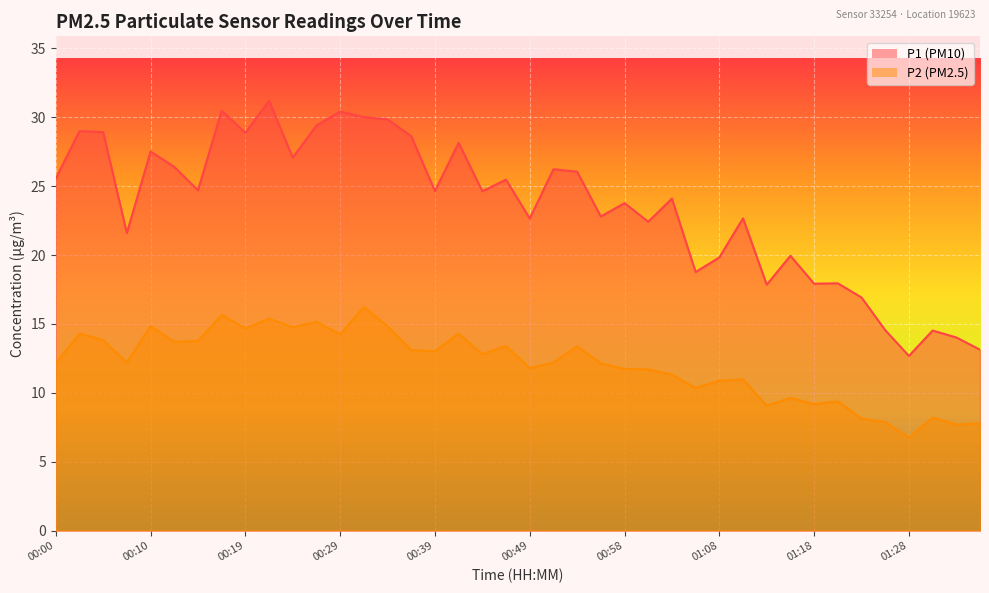

What is the label of the 33rd point from the right?

00:17